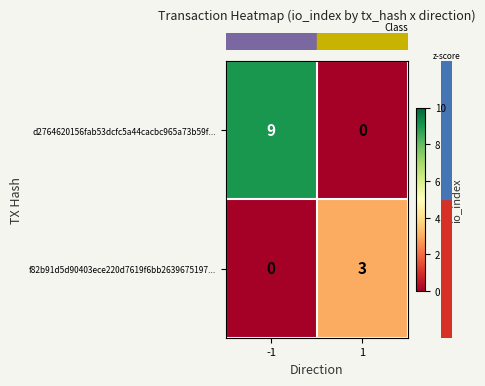

True or false: d2764620156fab53dcfc5a44cacbc965a73b59f... has a value of 0 at 1.

True